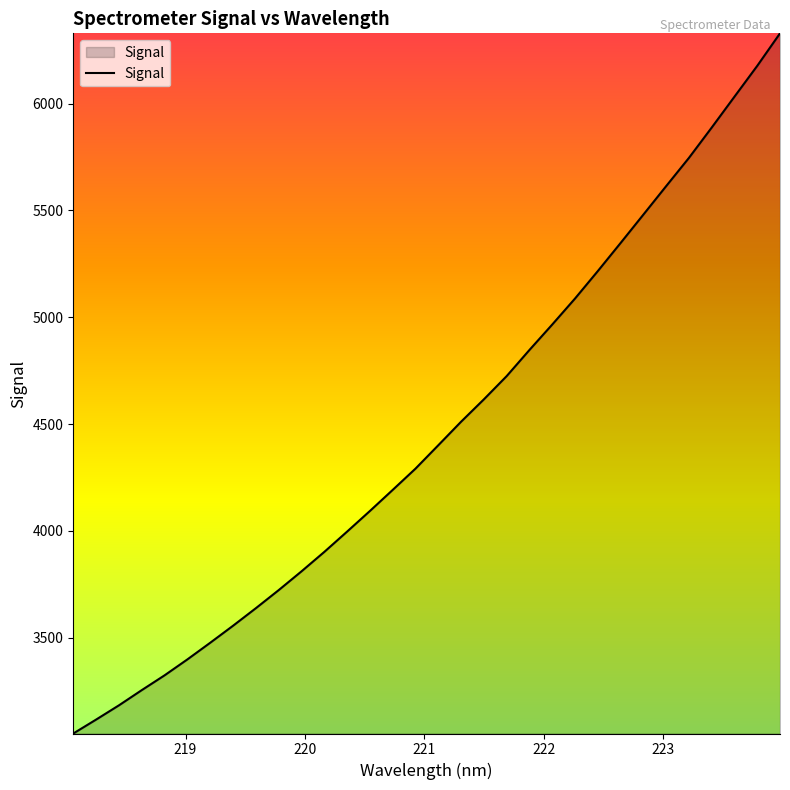

What is the difference between the maximum and minimum values?

3277.5